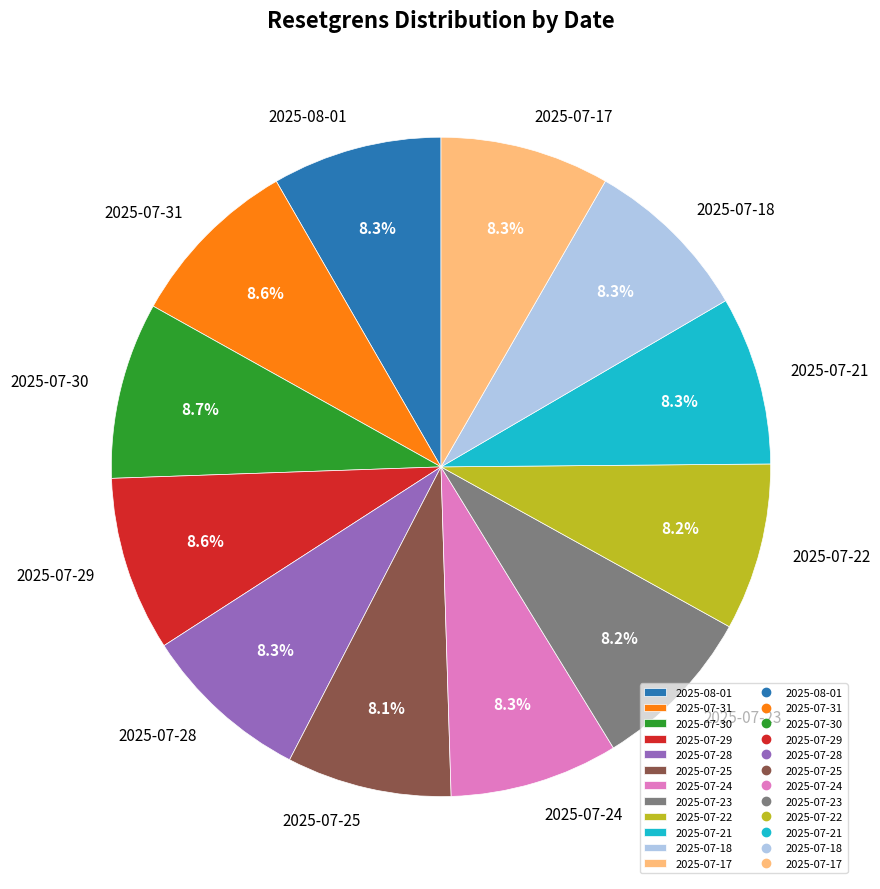

To the nearest percent, what is the average slice percentage?

8%